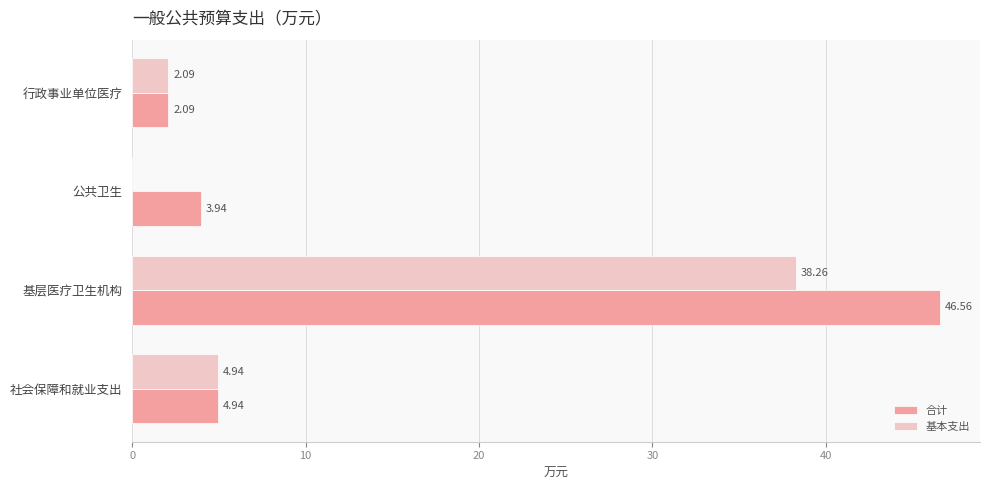

At which category is the sum across all series the highest?

基层医疗卫生机构